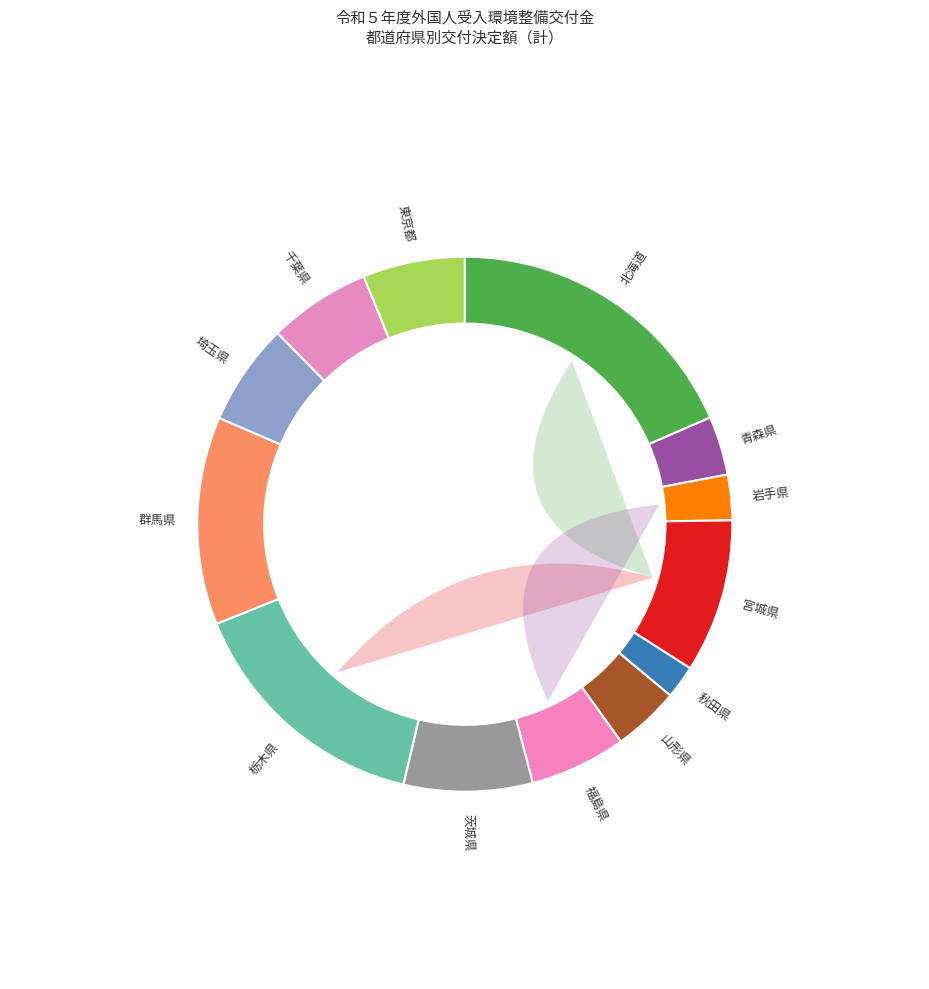

Does 茨城県 account for over 50% of the chart?

No